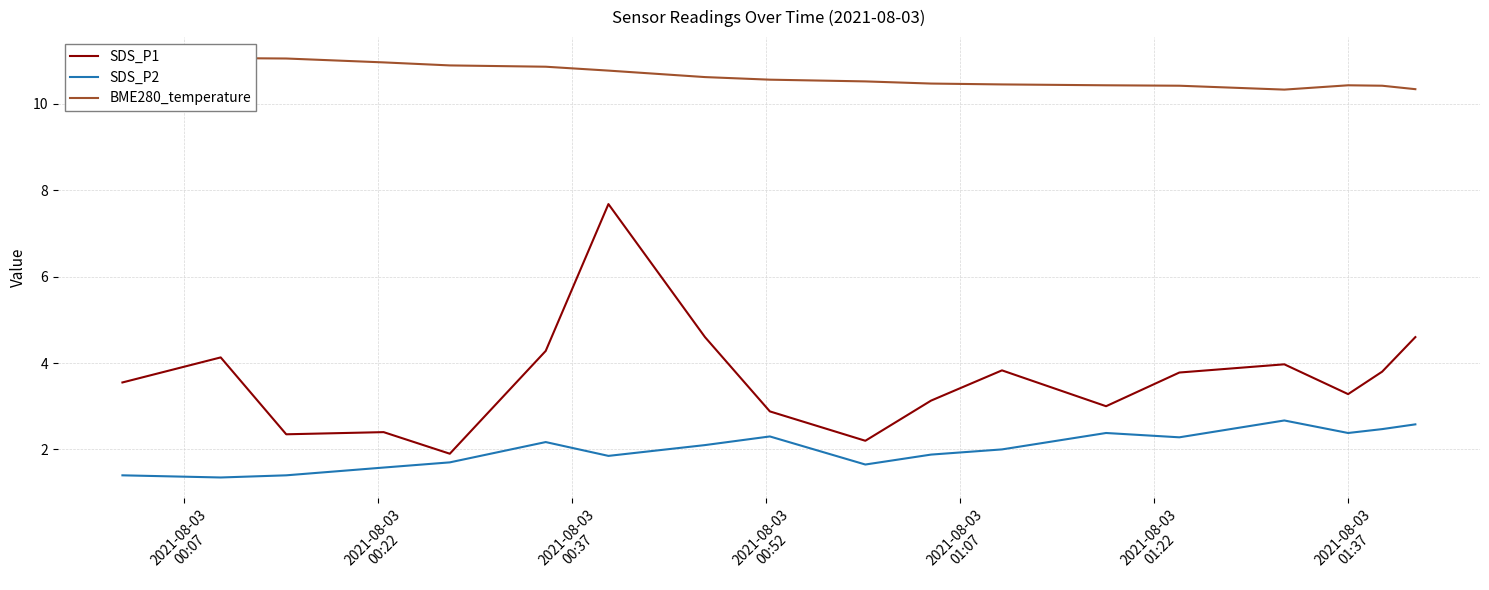

What is the lowest value of the SDS_P1 series?

1.9